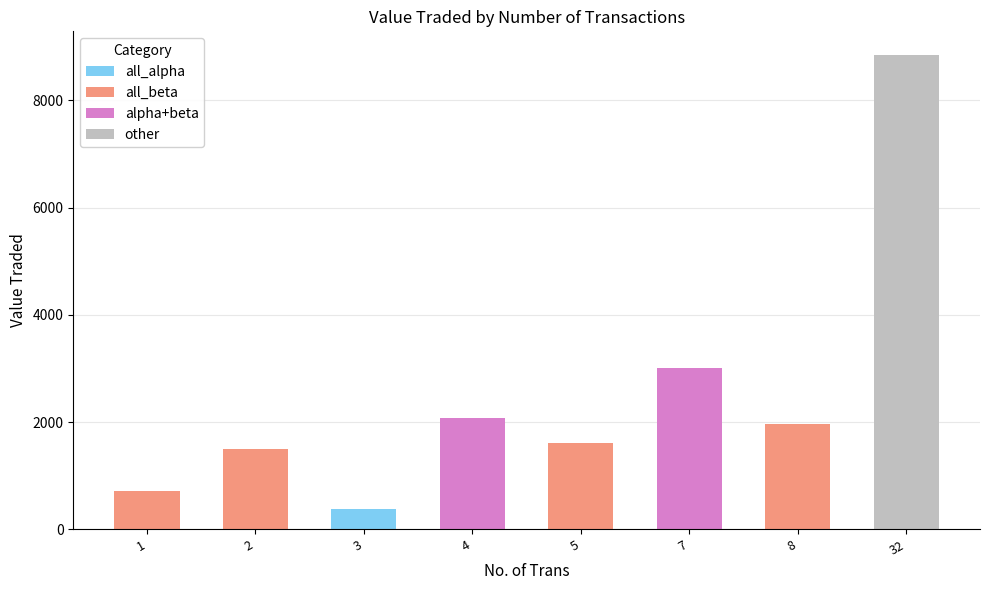

The chart shows a value of 1958 at 8. True or false?

True